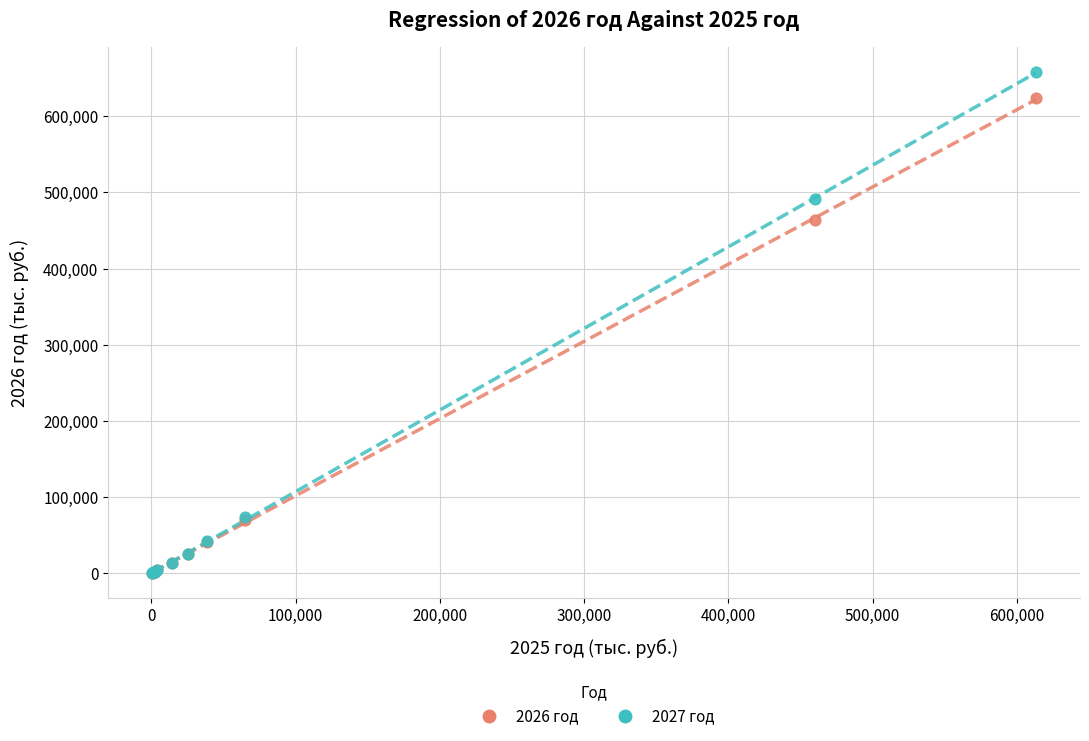

Across all series, what Y value is closest to 329086?

463518